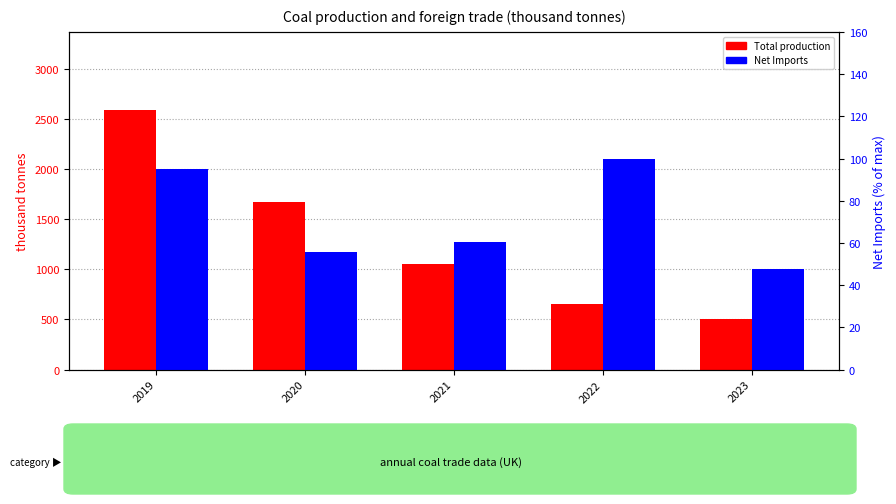

True or false: Net Imports (scaled) has a value of 55.9 at 2020.

True